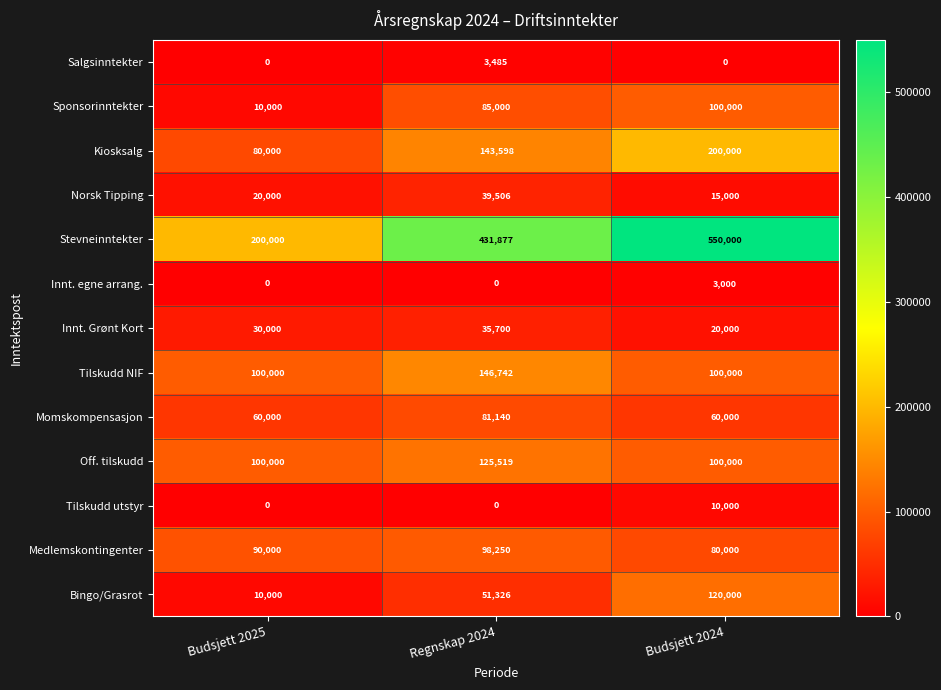

What is the approximate value of Bingo/Grasrot at Regnskap 2024, to the nearest 100?

51300